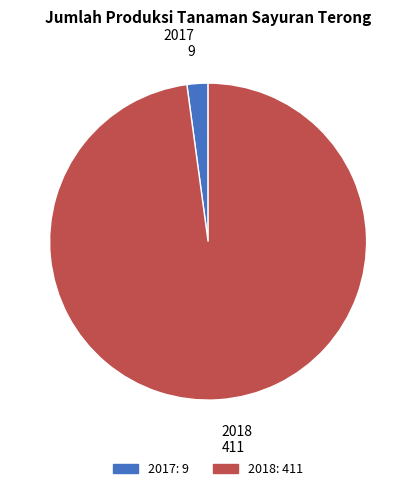

How many segments does this pie chart have?

2